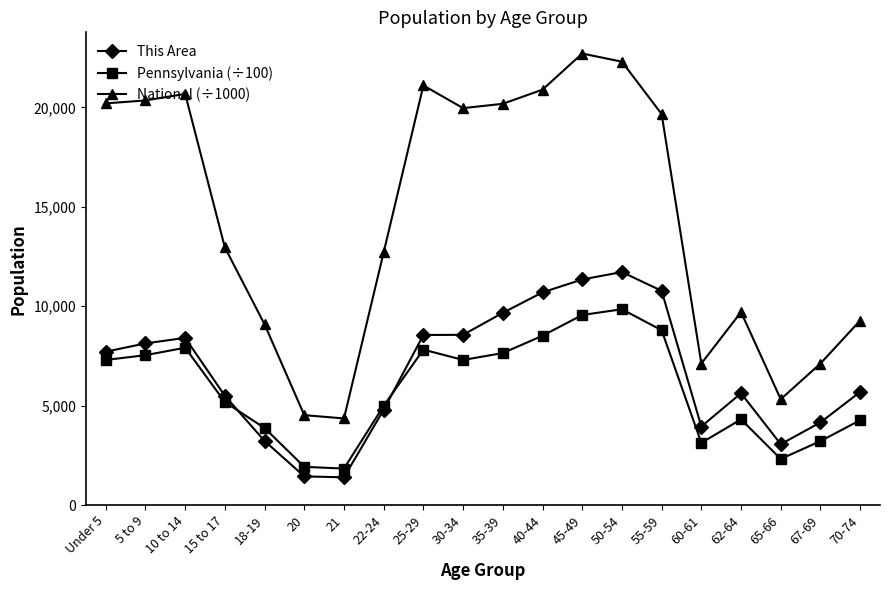

Rank the series by their maximum value, from lowest to highest.

Pennsylvania (÷100), This Area, National (÷1000)